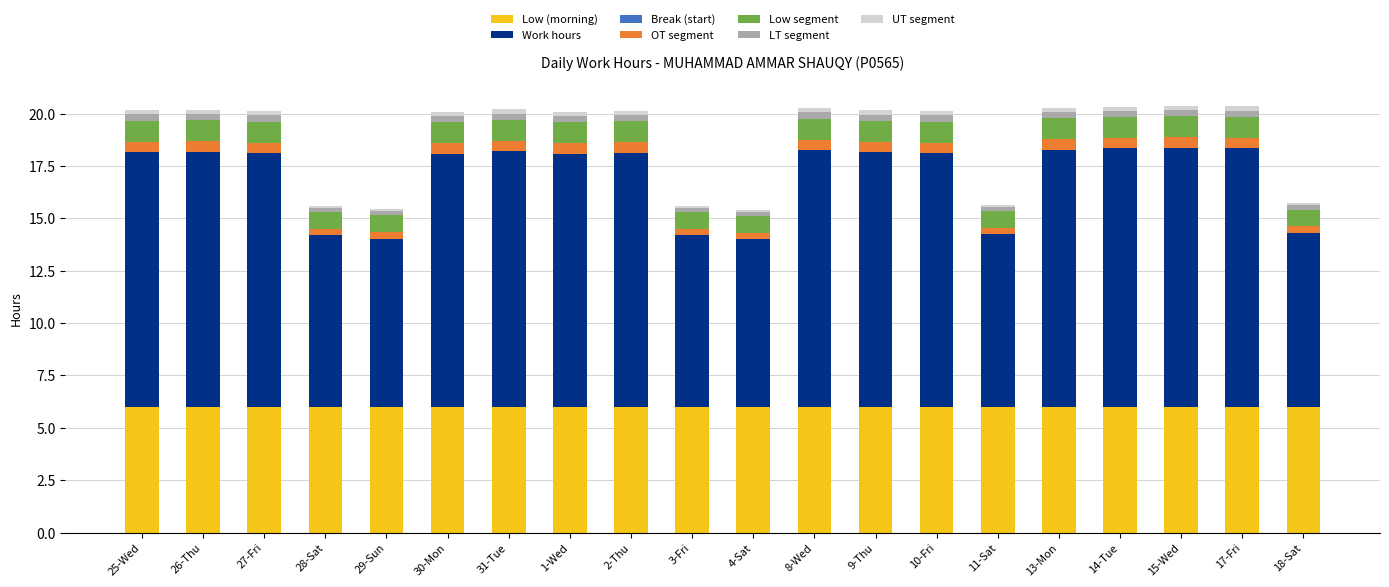

The value of Low (morning) at 31-Tue is 1.3. True or false?

False